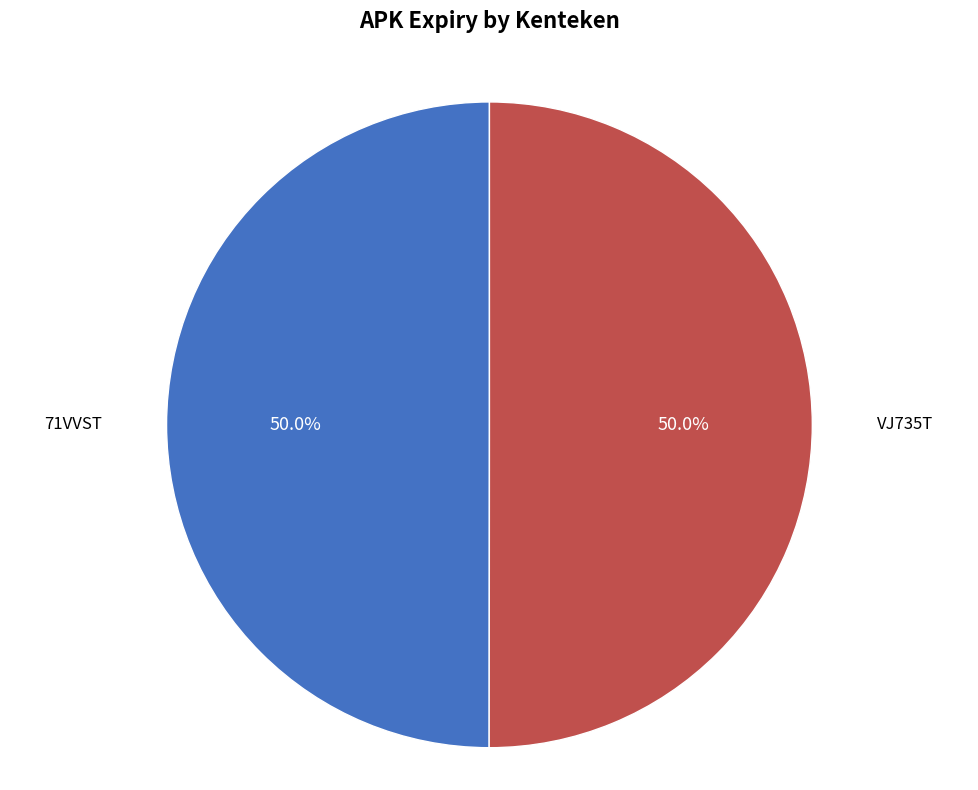

How many slices are in this pie chart?

2